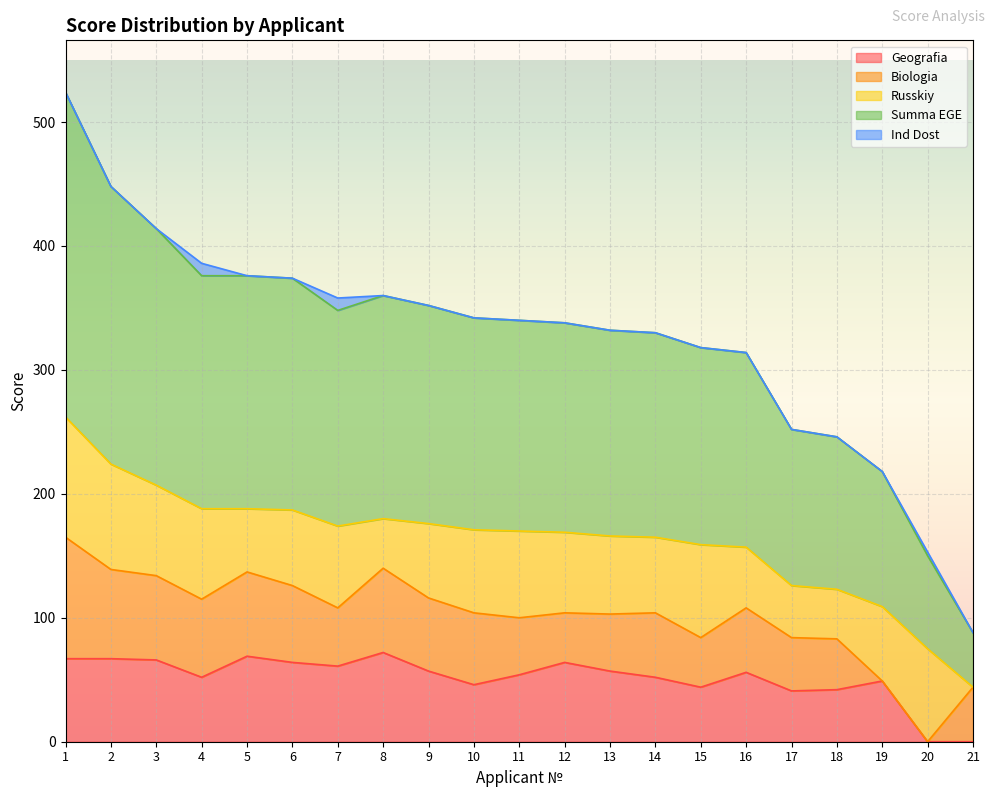

Does the chart display data point markers on the line(s)?

No